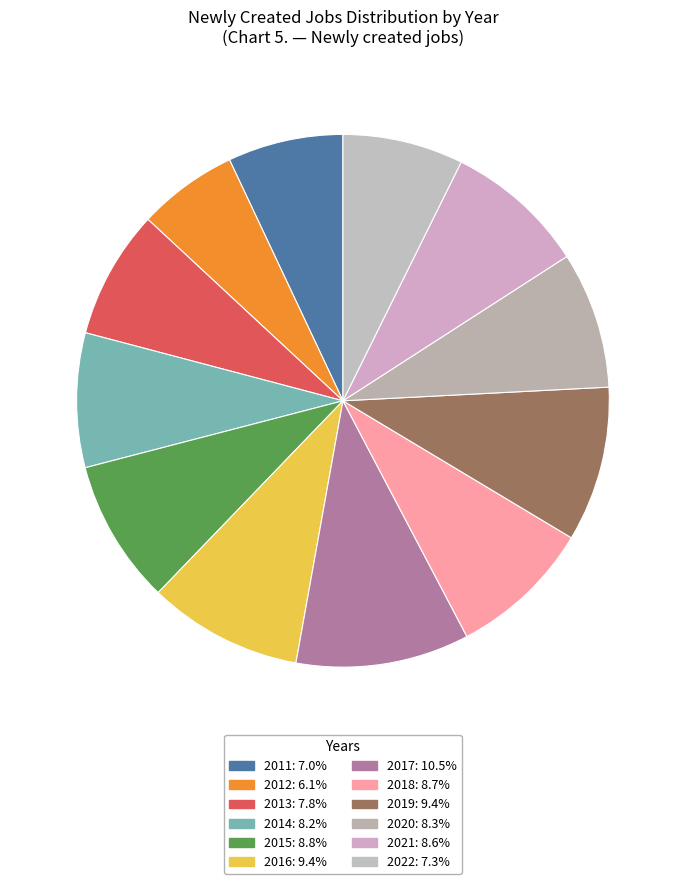

How many segments does this pie chart have?

12